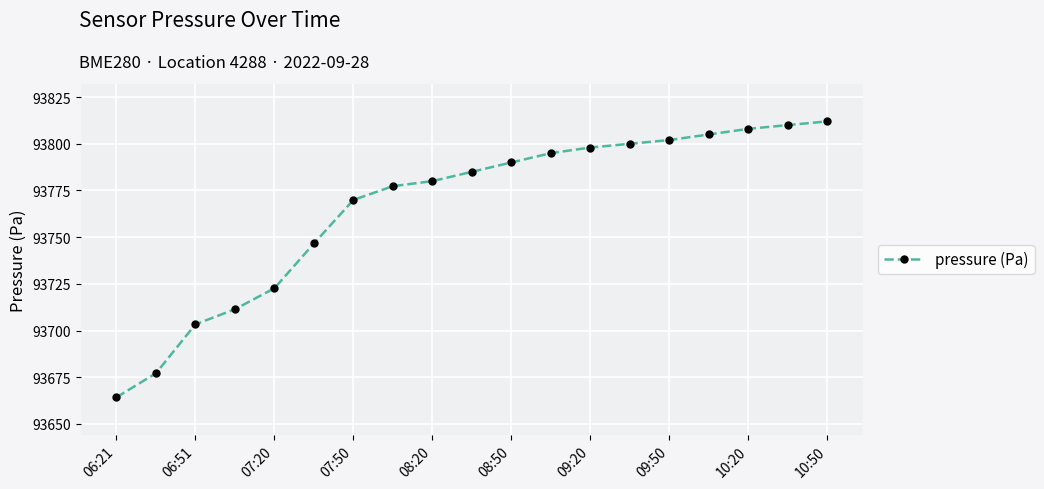

What is the greatest value displayed?

93812.0